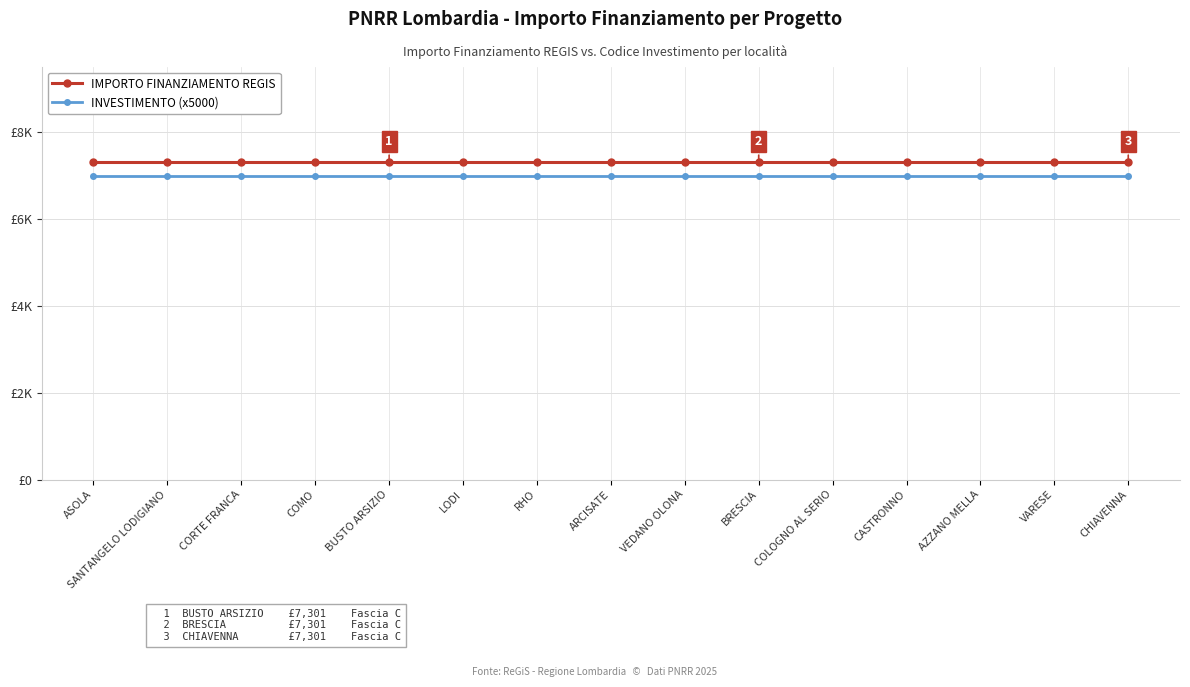

What is the label of the 8th point from the left?

ARCISATE